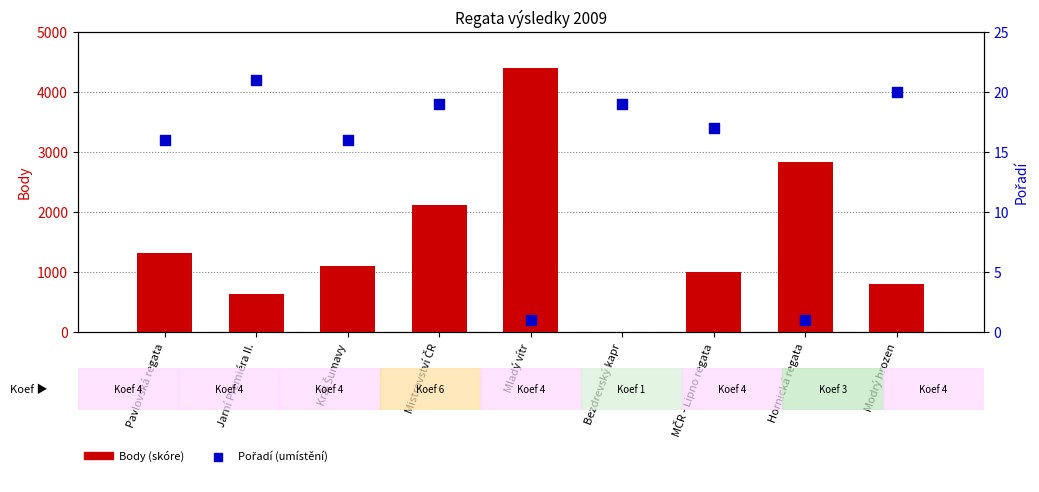

At which category is the sum across all series the highest?

Mladý vítr